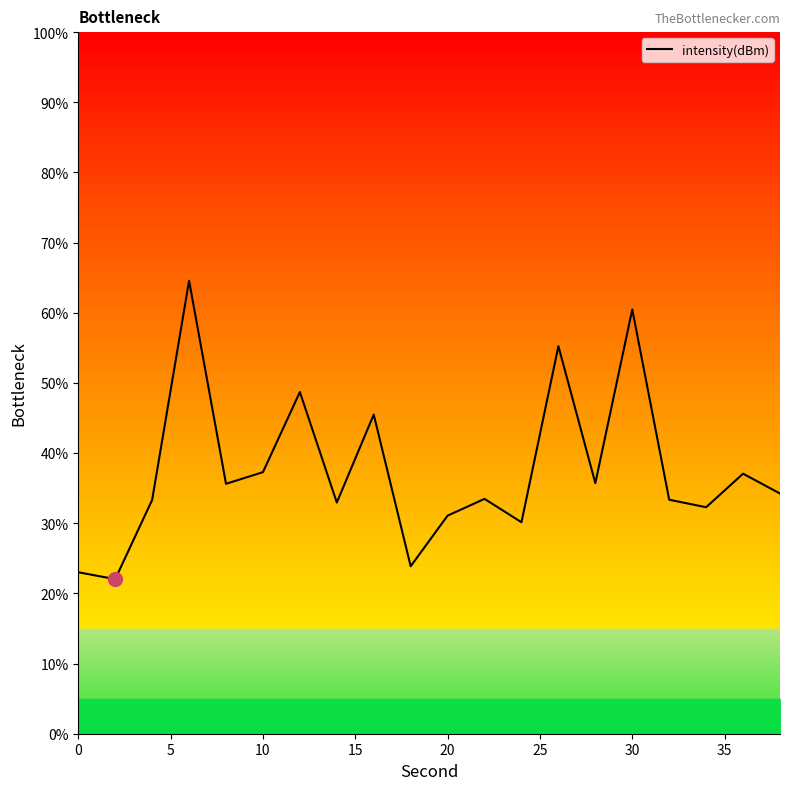

How many interior local valleys (lower than both neighbors) does the data have?

7